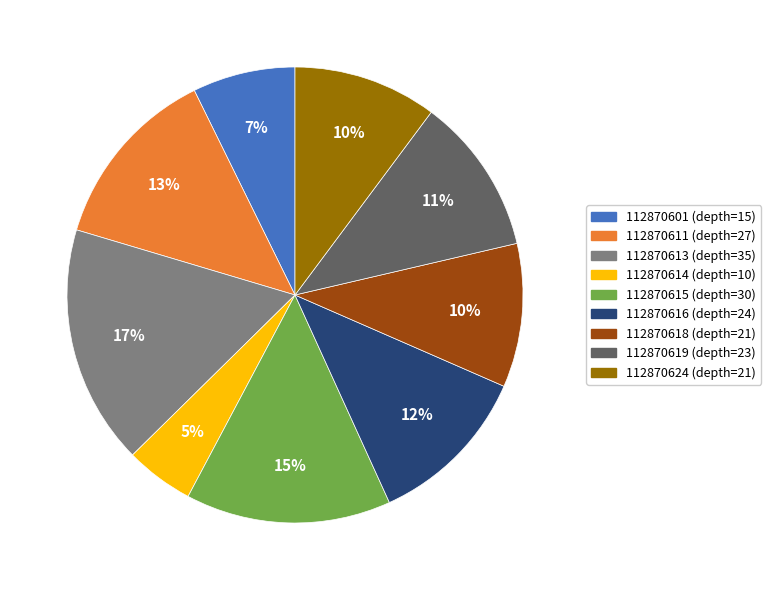

What is the smallest slice in the pie chart?

112870614 (depth=10)